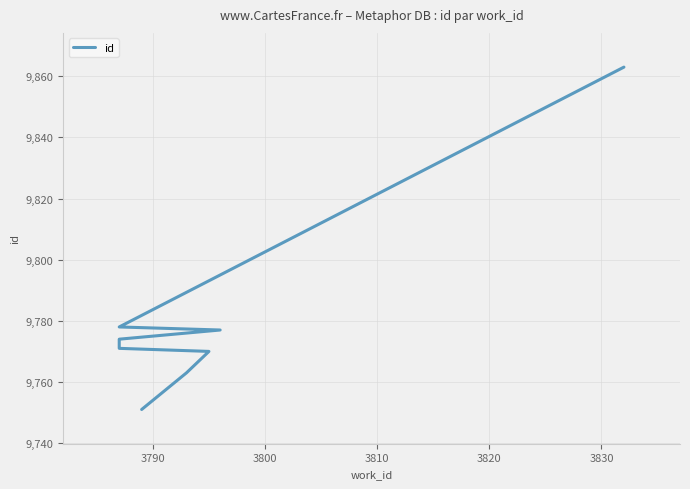

The value at 3800 is 4687. True or false?

False